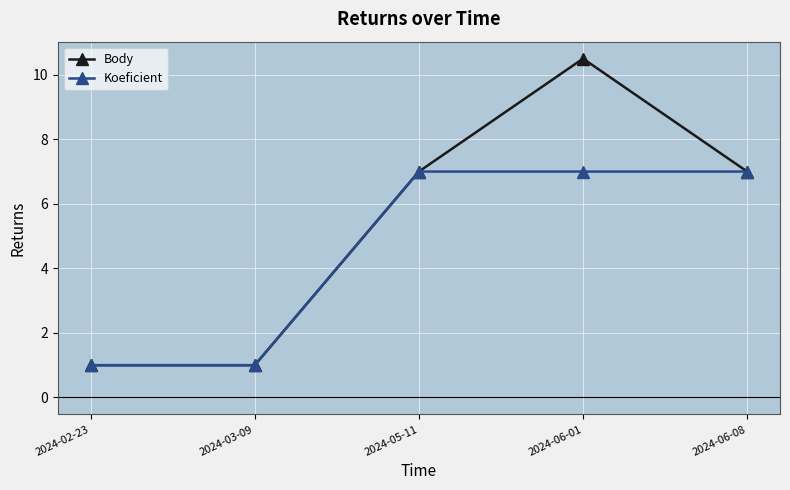

The value of Body at 2024-03-09 is 1.0. True or false?

True